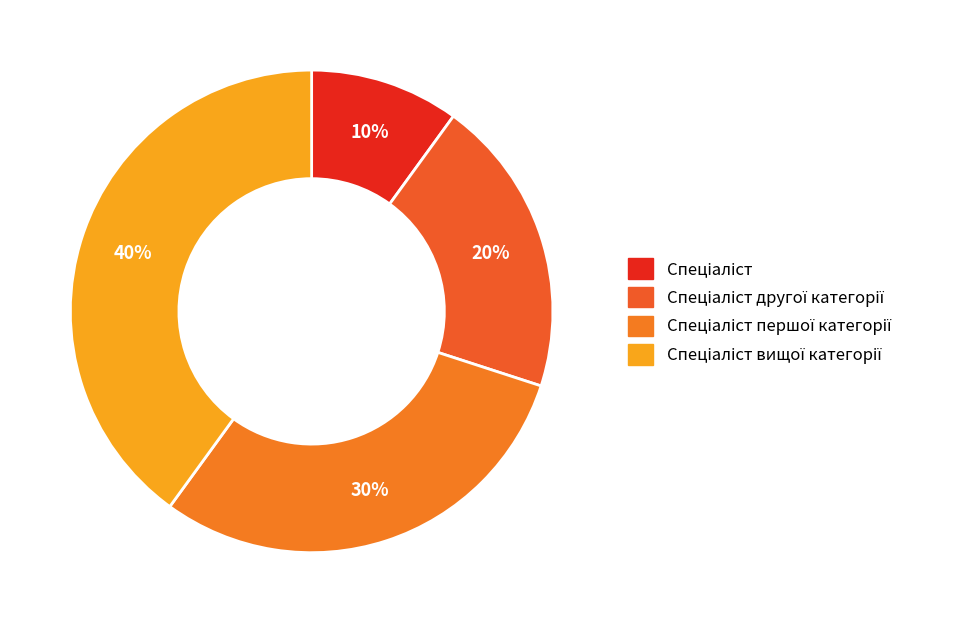

How many slices are in this pie chart?

4